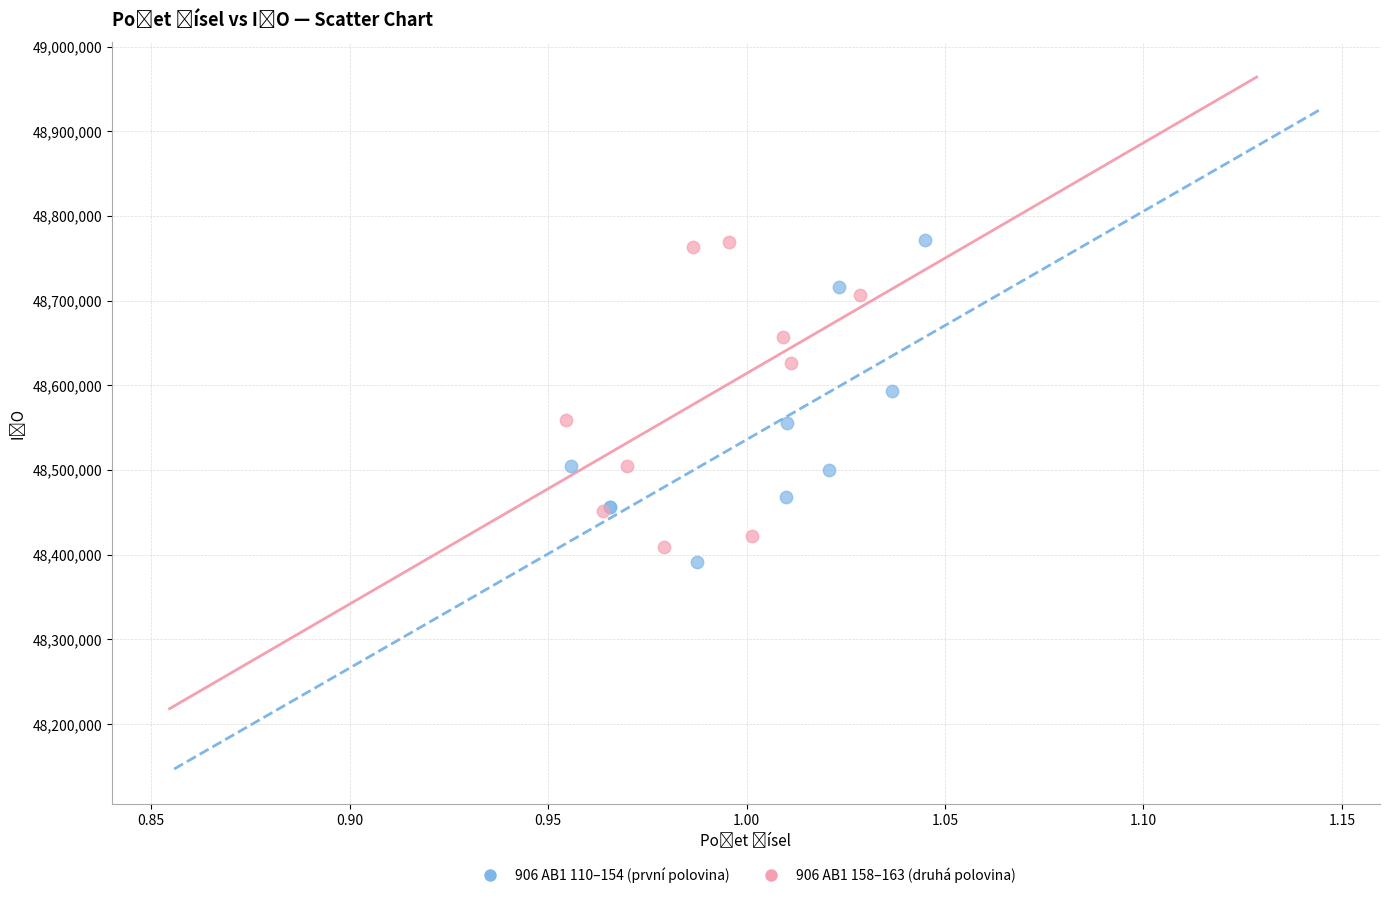

Which series has the widest spread of Y values?

906 AB1 110–154 (první polovina)